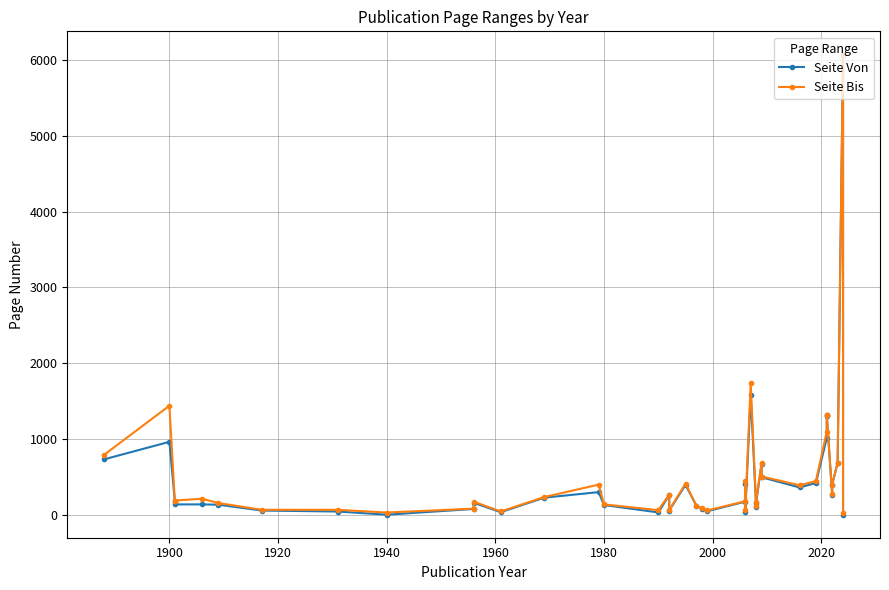

At how many categories does at least one series exceed 1400?

3